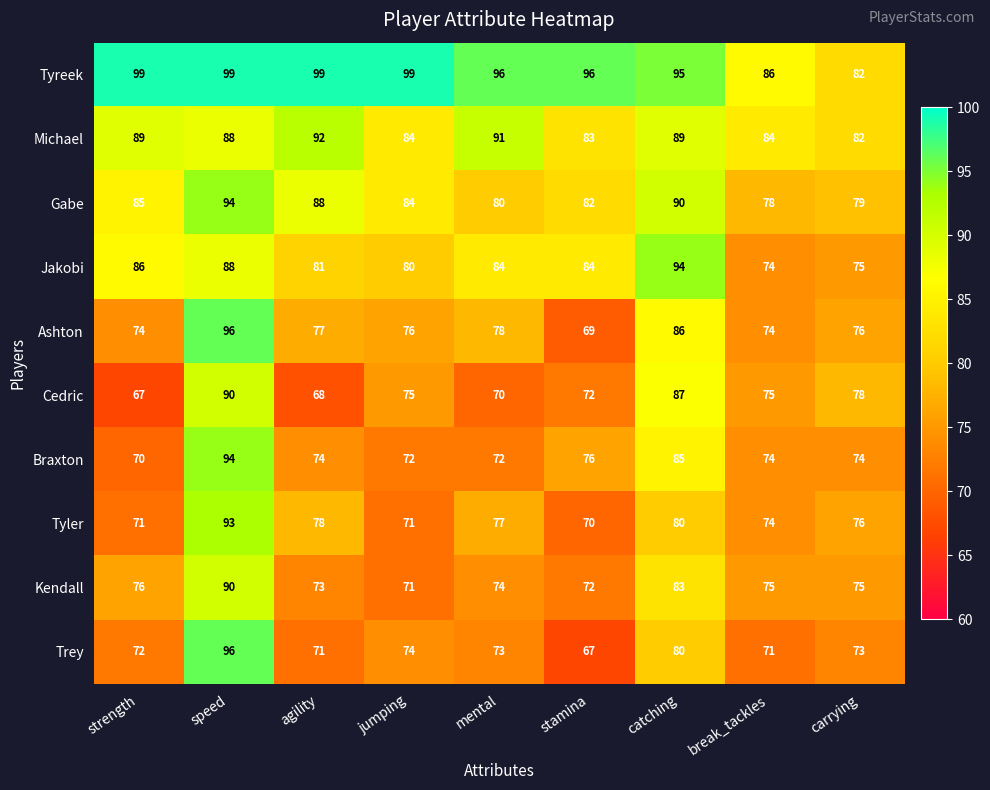

True or false: Cedric has a value of 72 at stamina.

True